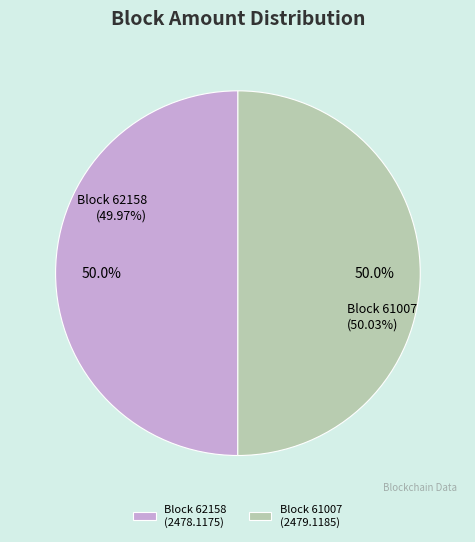

The 62158 (Nonce=0) slice represents 1% of the pie. True or false?

False